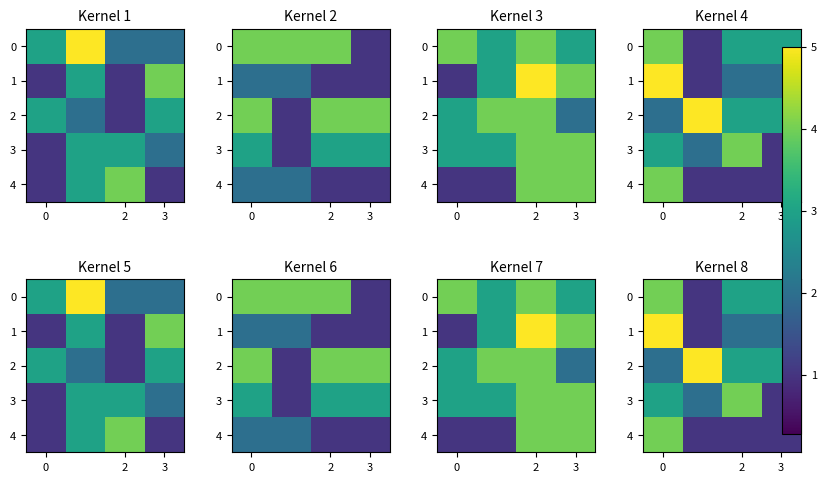

What is the average value of the 1 series?

2